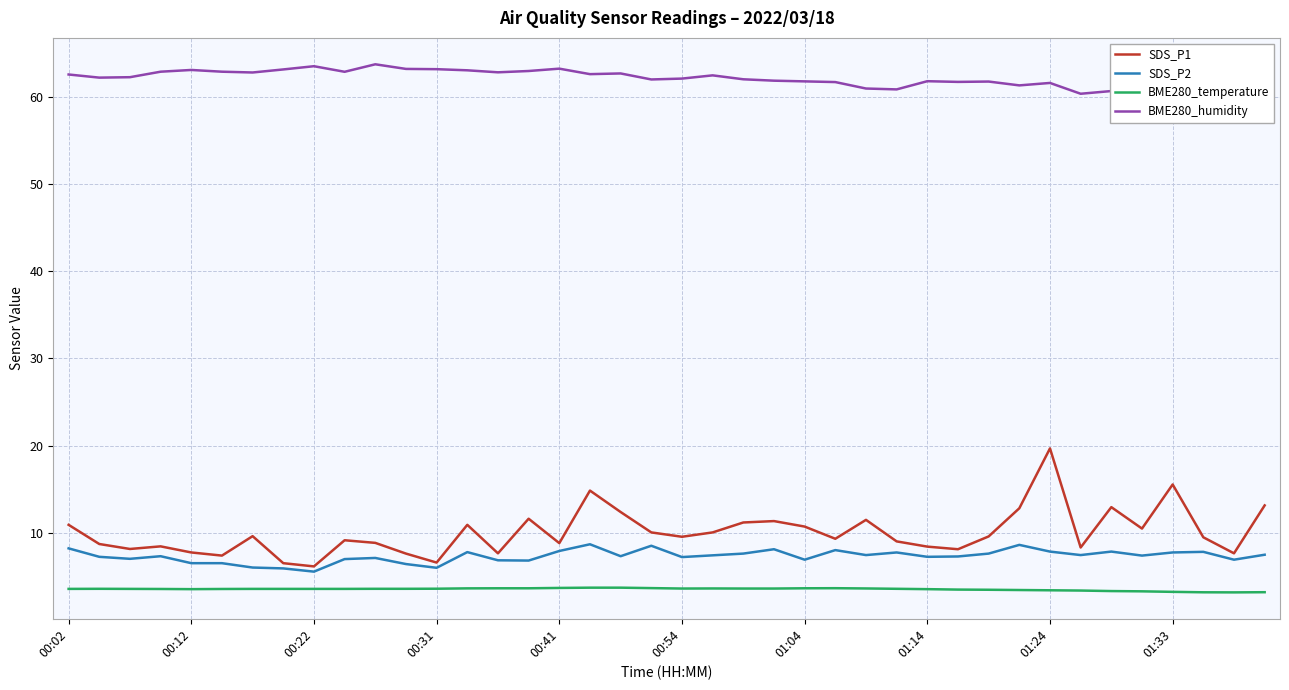

True or false: BME280_temperature and SDS_P2 intersect in this chart.

False